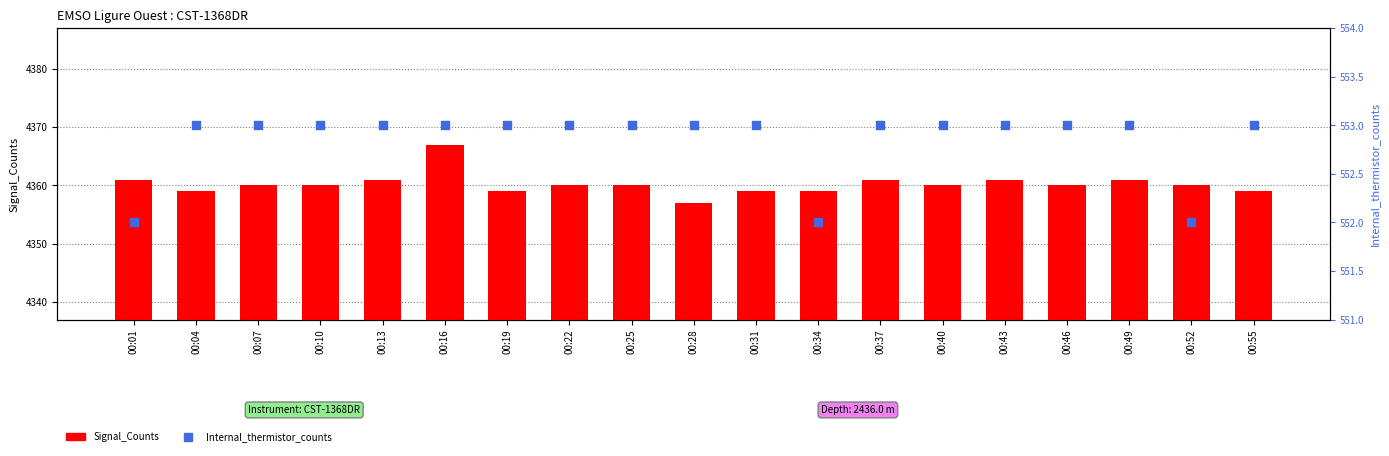

At how many categories does at least one series exceed 2935?

19